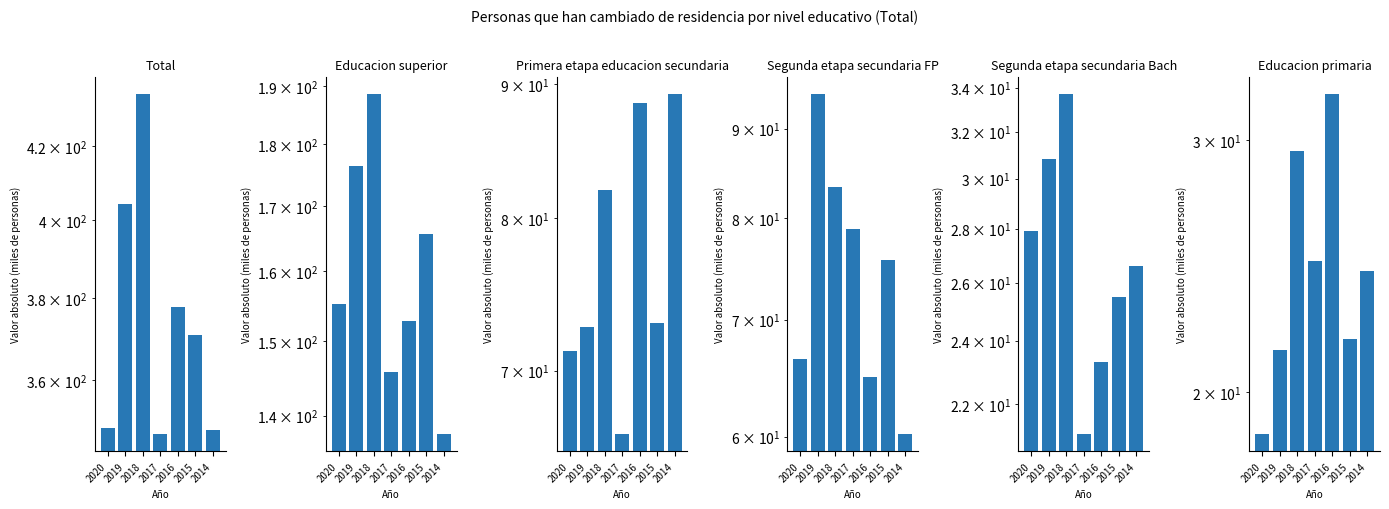

At which label does Total reach its minimum?

2017